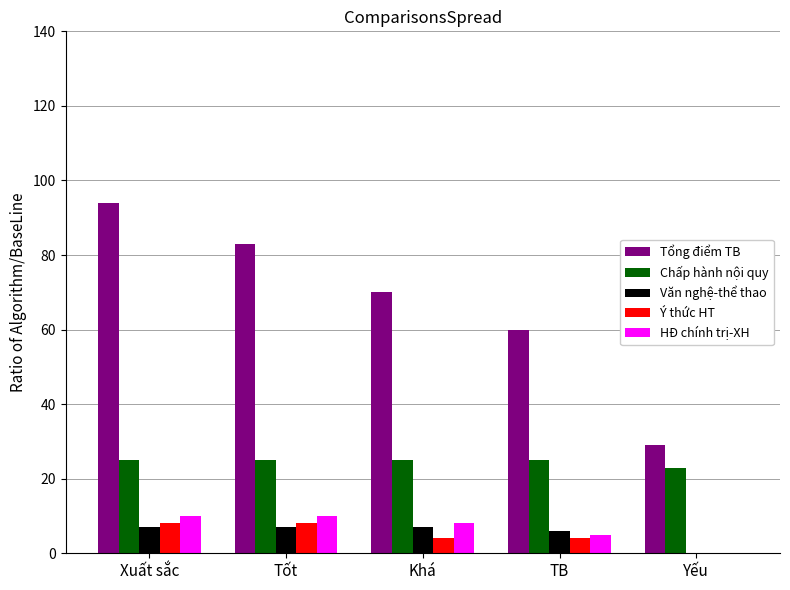

What is the greatest value displayed?

94